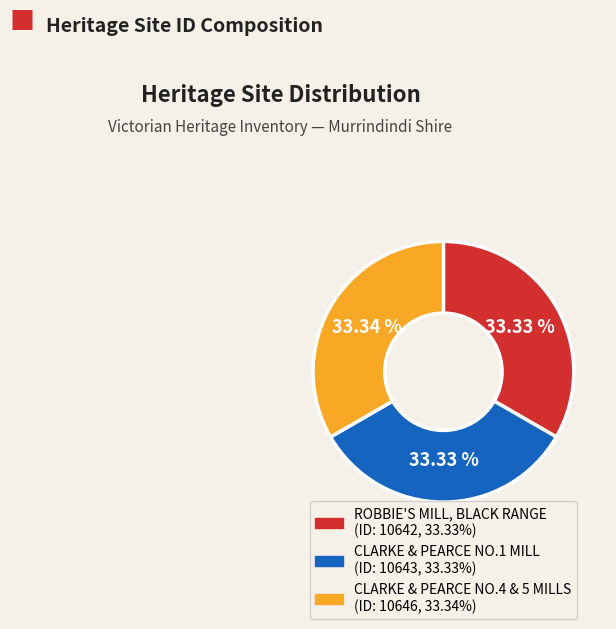

How many slices are in this pie chart?

3